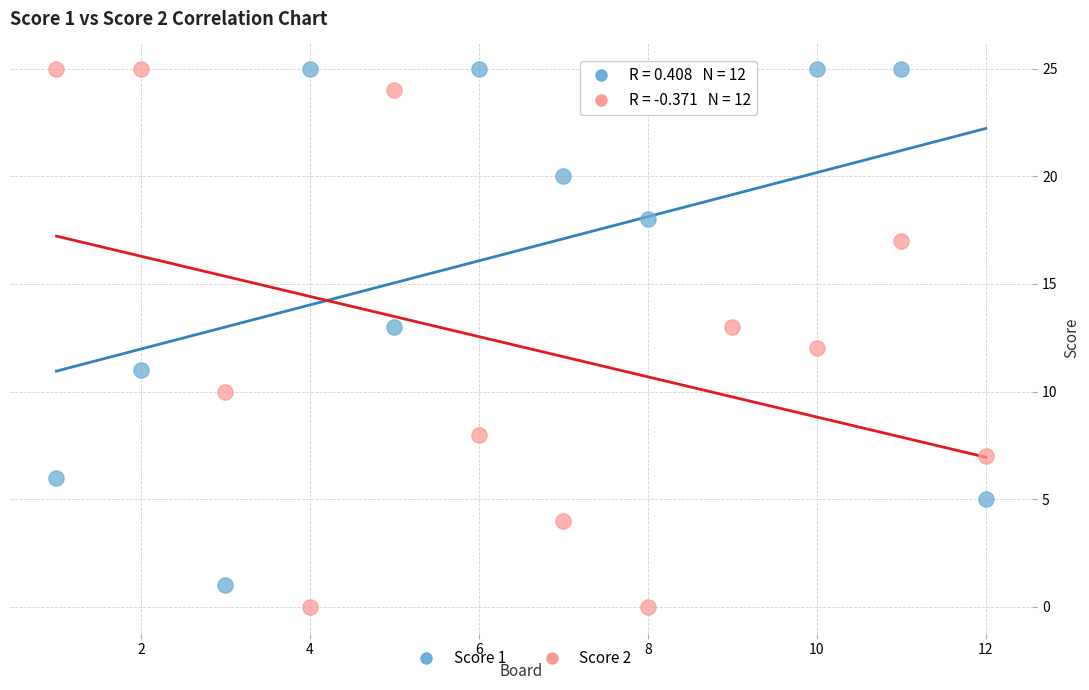

What is the X range (max minus min) for the scatter plot?

11